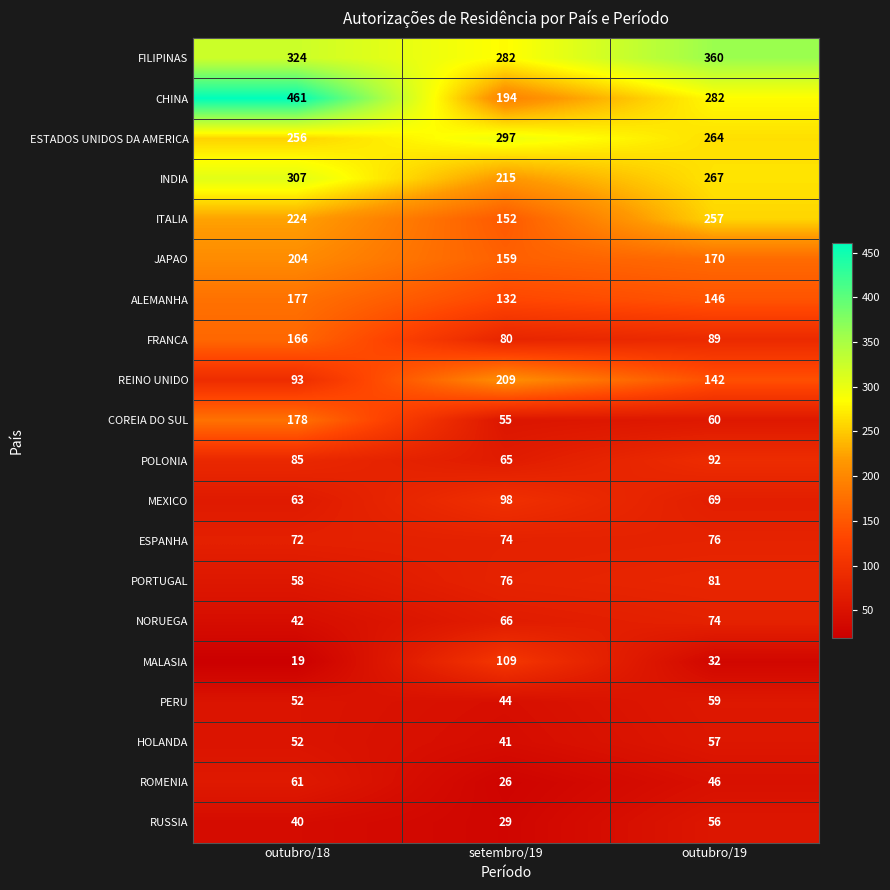

List the series in order of their peak value, lowest first.

RUSSIA, HOLANDA, PERU, ROMENIA, NORUEGA, ESPANHA, PORTUGAL, POLONIA, MEXICO, MALASIA, FRANCA, ALEMANHA, COREIA DO SUL, JAPAO, REINO UNIDO, ITALIA, ESTADOS UNIDOS DA AMERICA, INDIA, FILIPINAS, CHINA